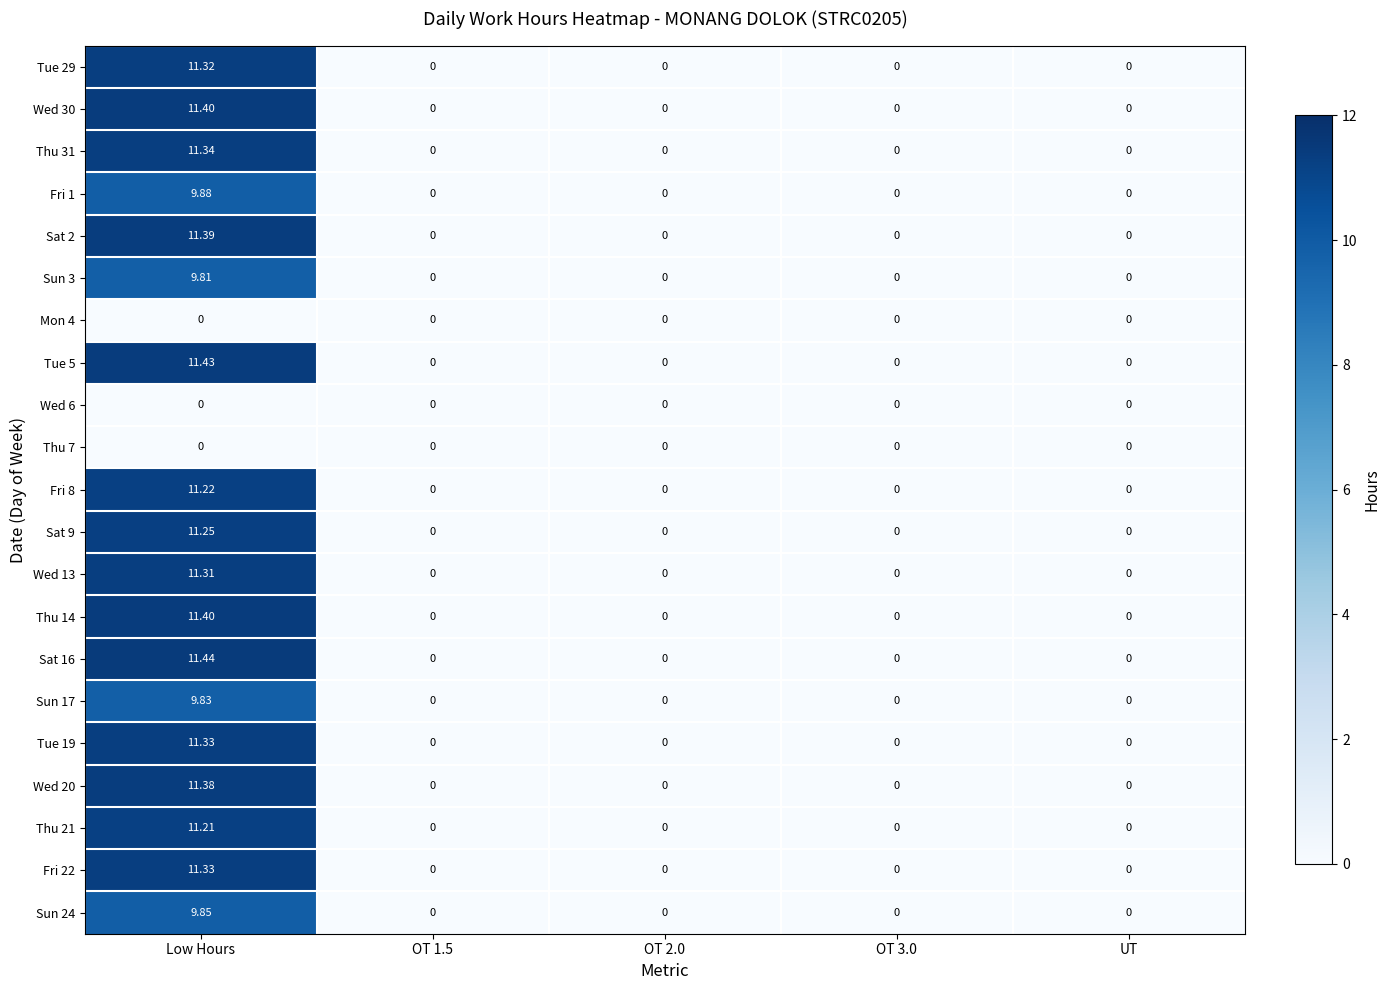

How many distinct data groups are displayed?

21